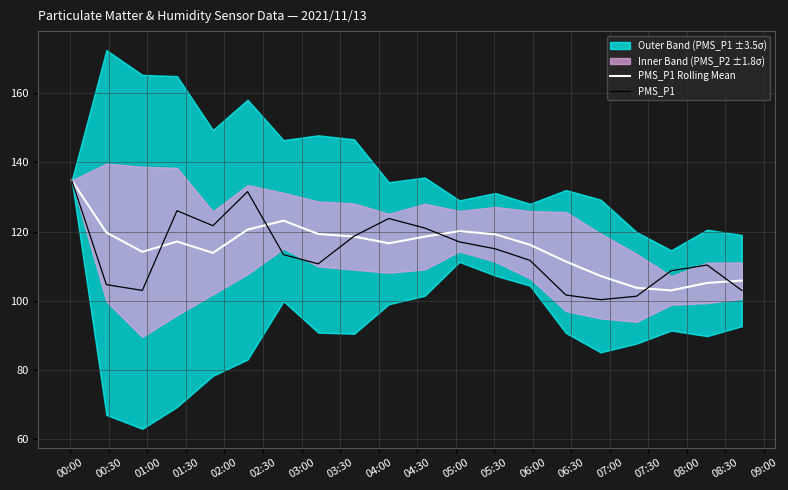

What is the maximum value for PMS_P1?

134.8